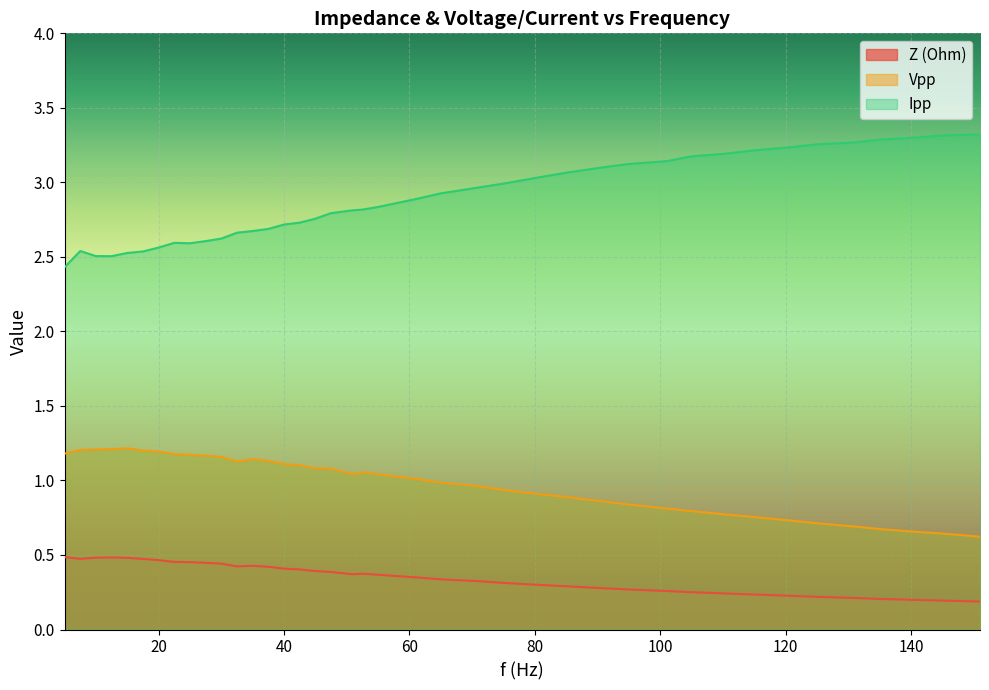

What is the difference between the highest and lowest values at 85?

2.8